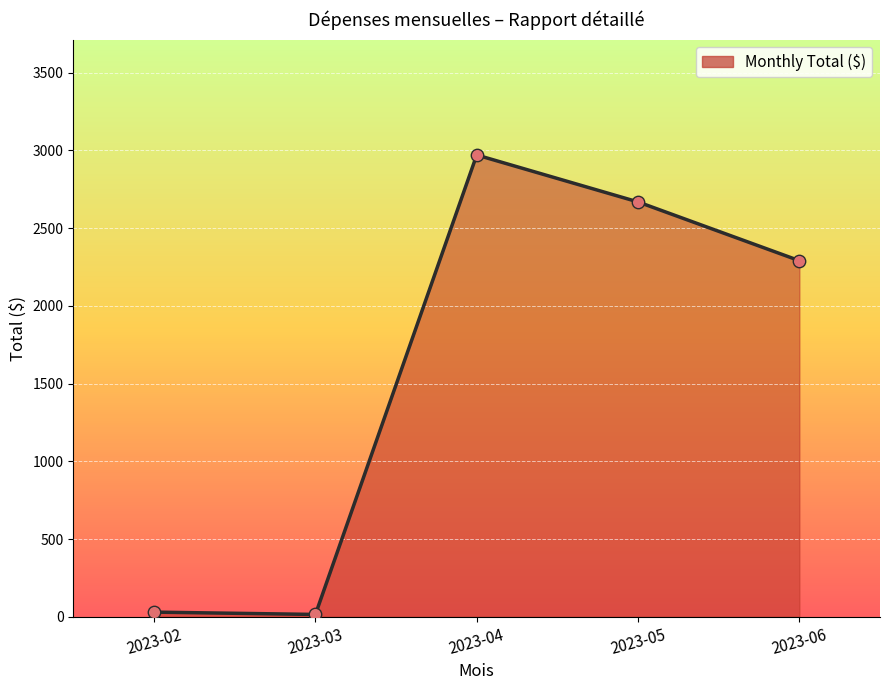

What is the ratio of the value at 2023-06 to the value at 2023-05?

0.9